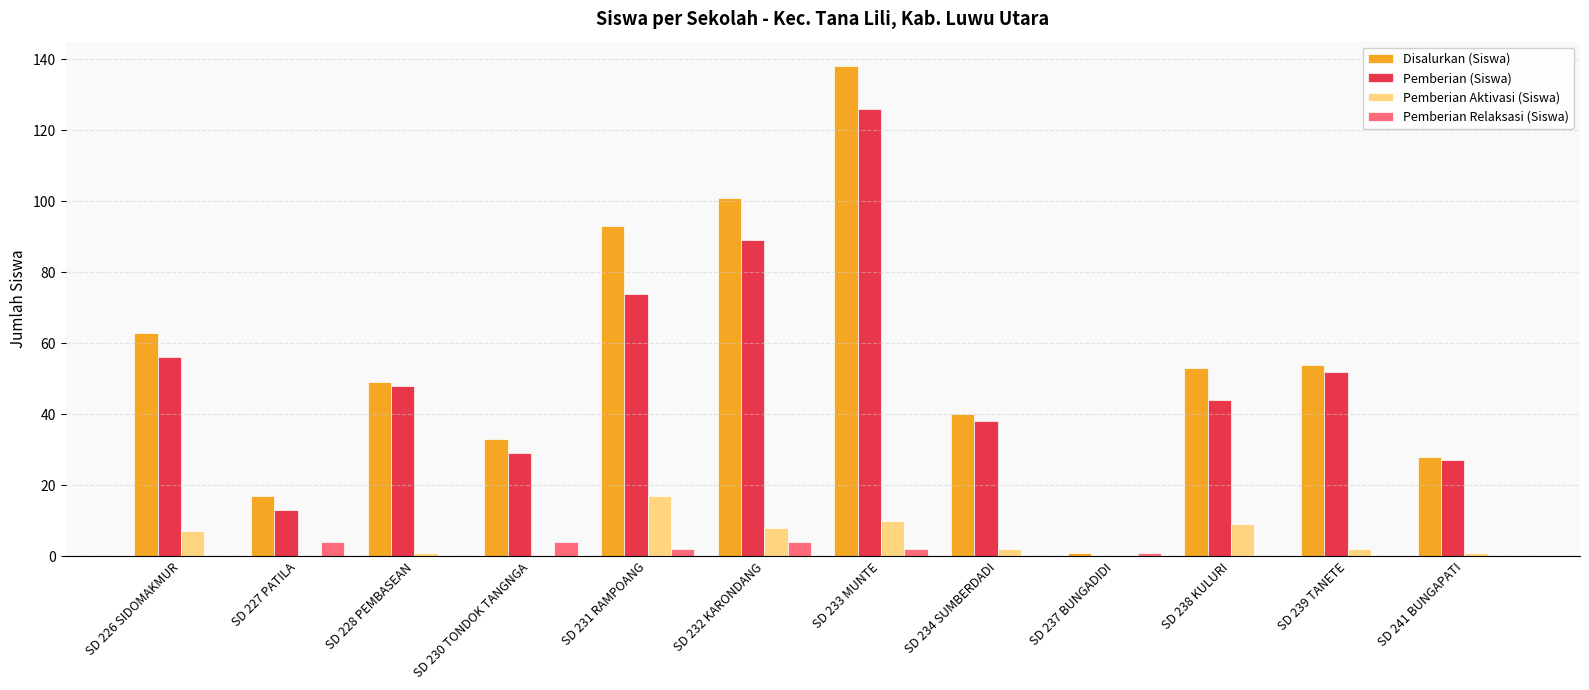

Which category has the highest value across all series?

SD 233 MUNTE